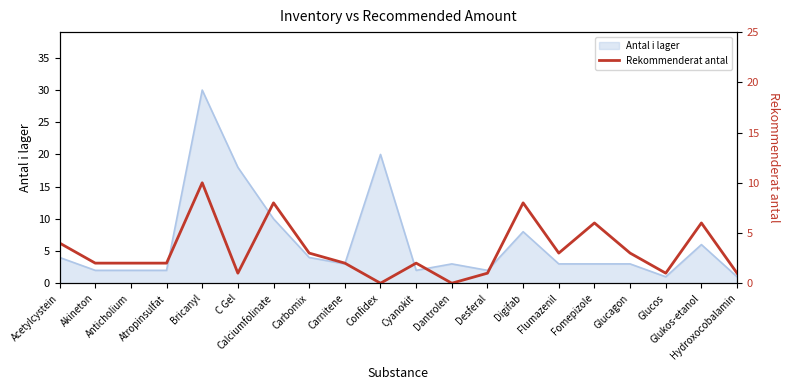

How many values are between 1 and 6?

15